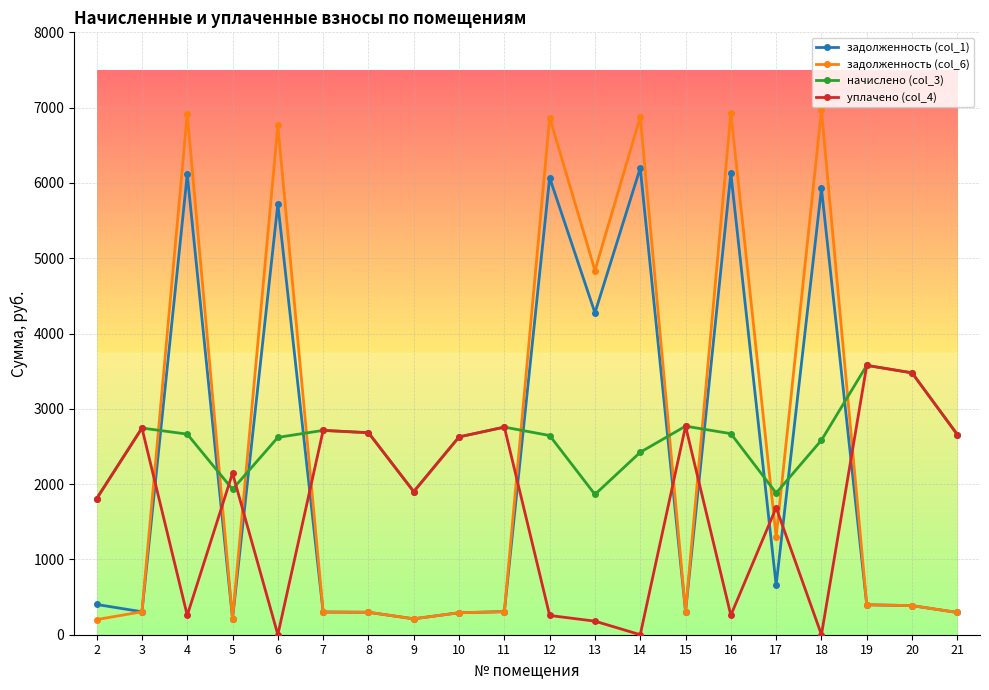

True or false: уплачено (col_4) has more than 1 points higher than both neighbors.

True